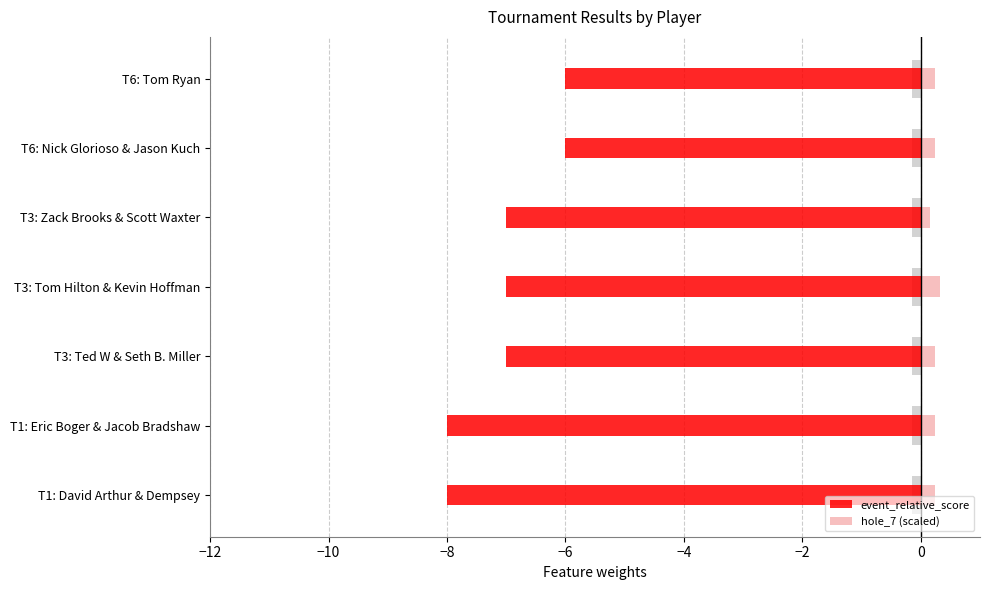

Reading left to right, transcribe all the data shown in this chart.

event_relative_score: -8.0	-8.0	-7.0	-7.0	-7.0	-6.0	-6.0
hole_7 (scaled): 0.2	0.2	0.2	0.3	0.2	0.2	0.2